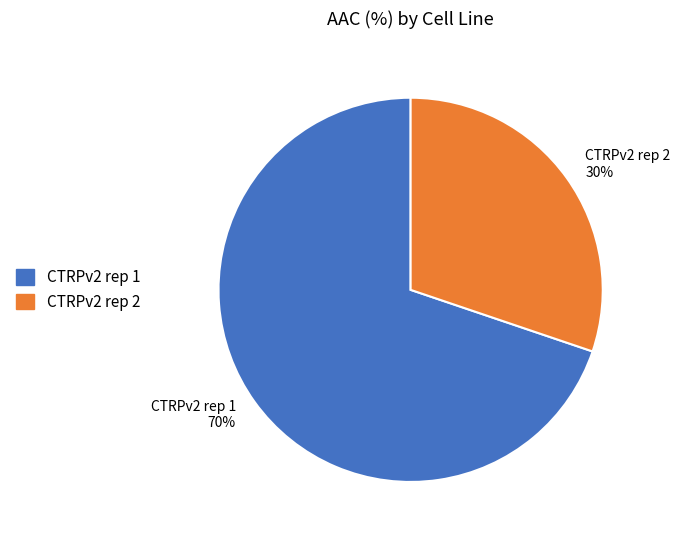

Is the sum of CTRPv2 rep 1 and CTRPv2 rep 2 greater than half?

Yes